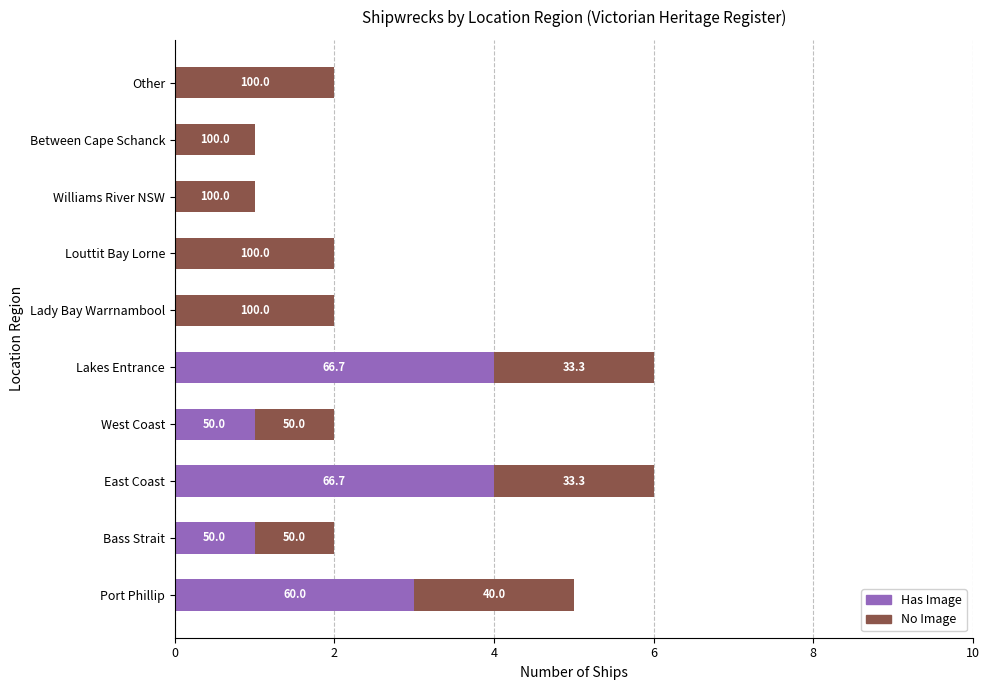

Count the No Image values in the range 1 to 2.

10